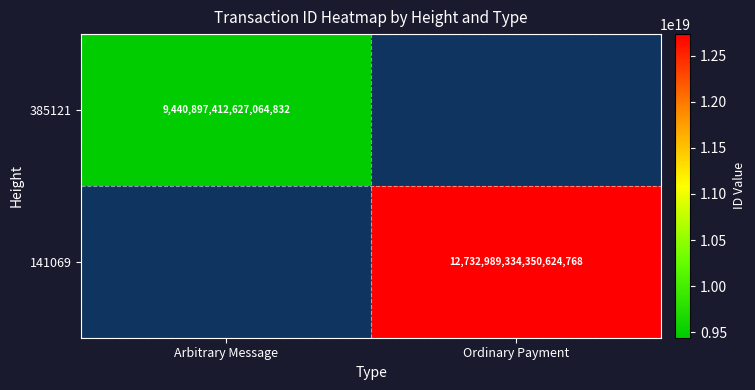

The value of 141069 at Ordinary Payment is 12732989334350624768. True or false?

True